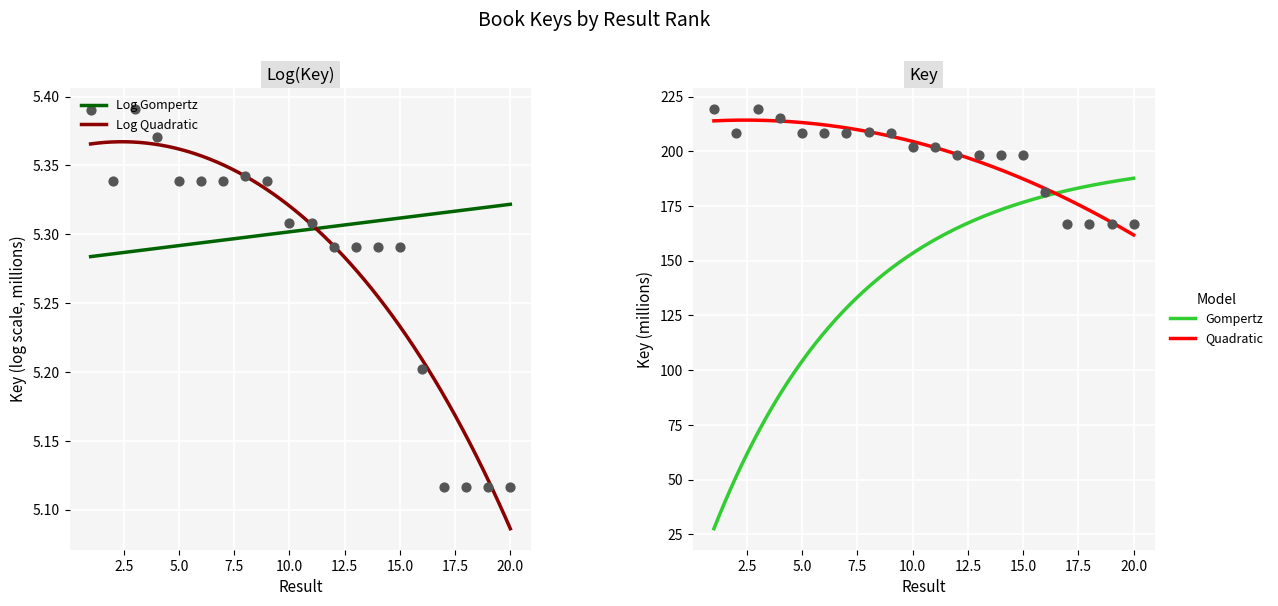

Which has a higher value, 11 or 2?

2